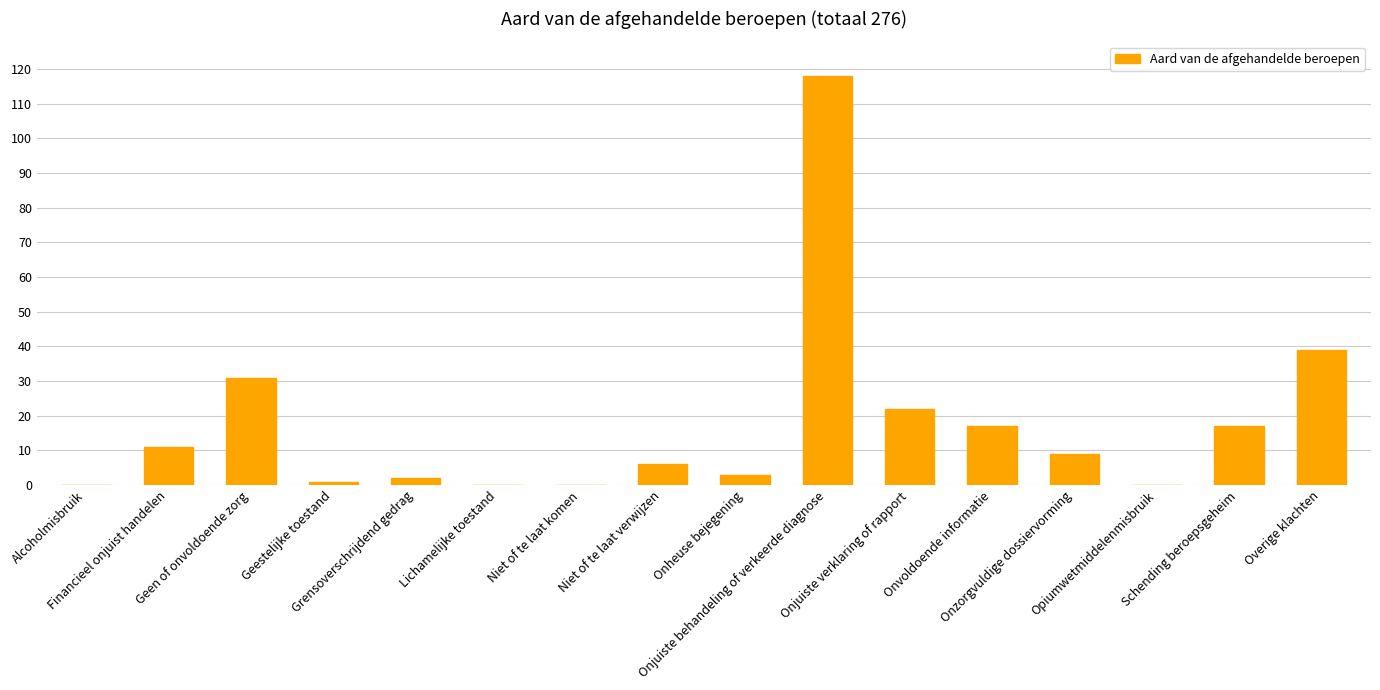

Count the number of data series in this chart.

1